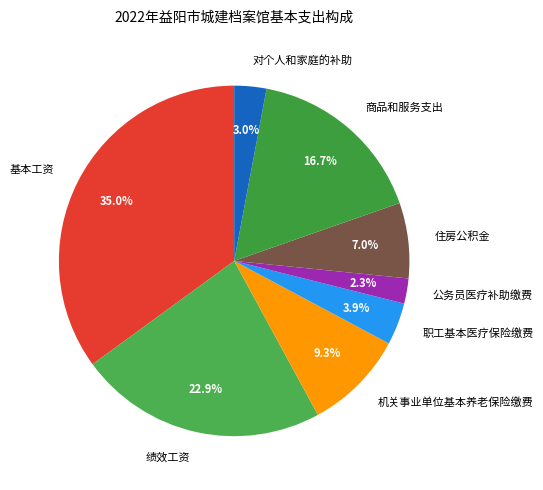

To the nearest percent, what percentage of the pie is 商品和服务支出?

17%